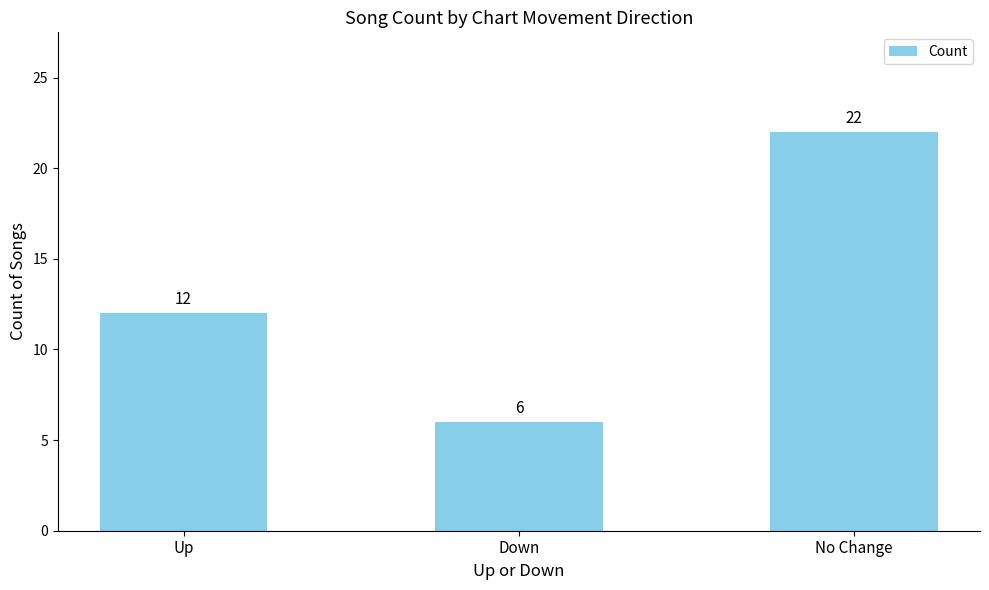

What is the value of the 3rd bar from the left?

22